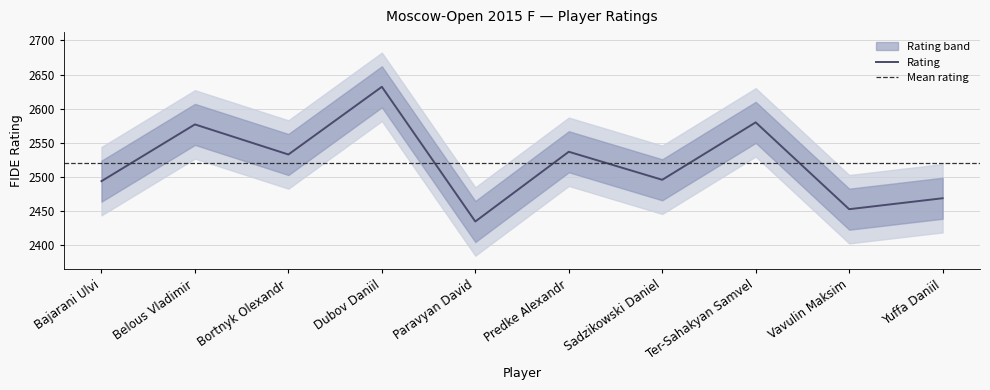

Between Bajarani Ulvi and Predke Alexandr, which is larger?

Predke Alexandr